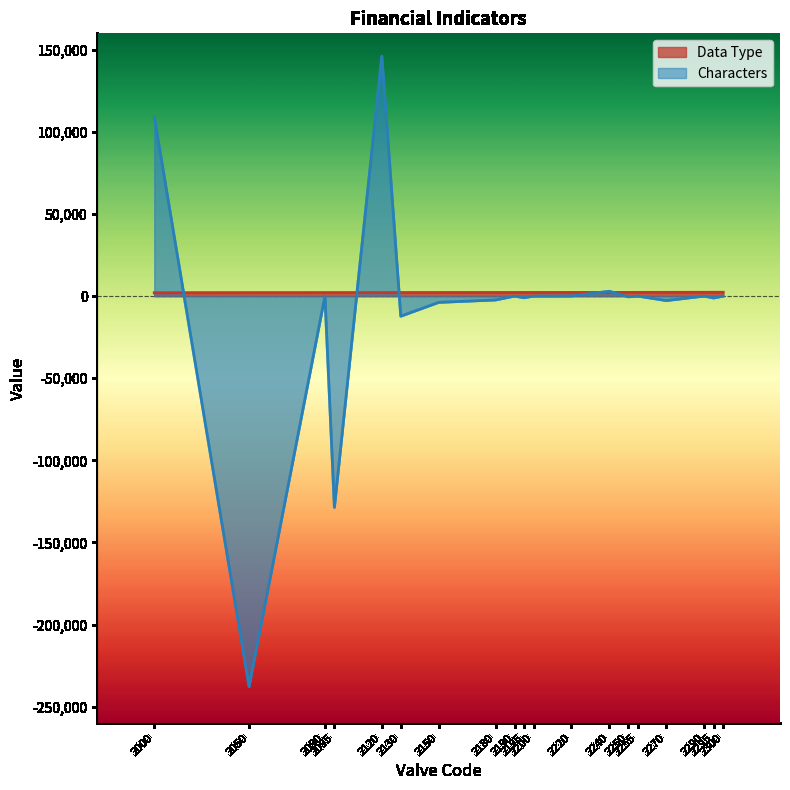

How many times do Characters and Data Type cross each other?

5